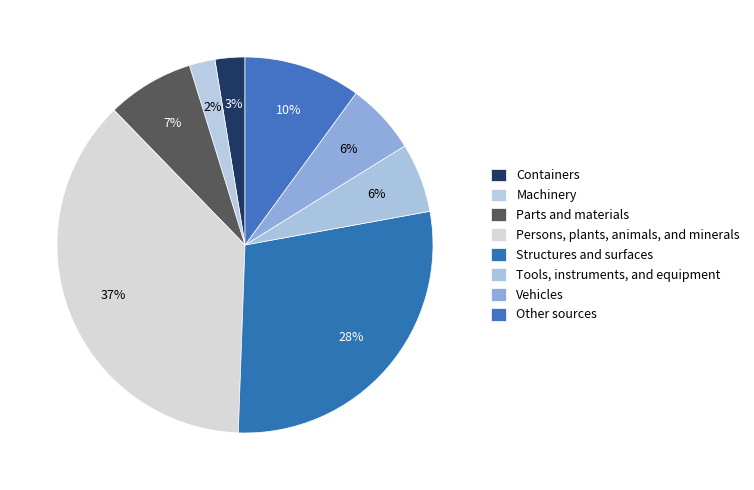

Rank the categories by value from lowest to highest.

Machinery, Containers, Tools, instruments, and equipment, Vehicles, Parts and materials, Other sources, Structures and surfaces, Persons, plants, animals, and minerals